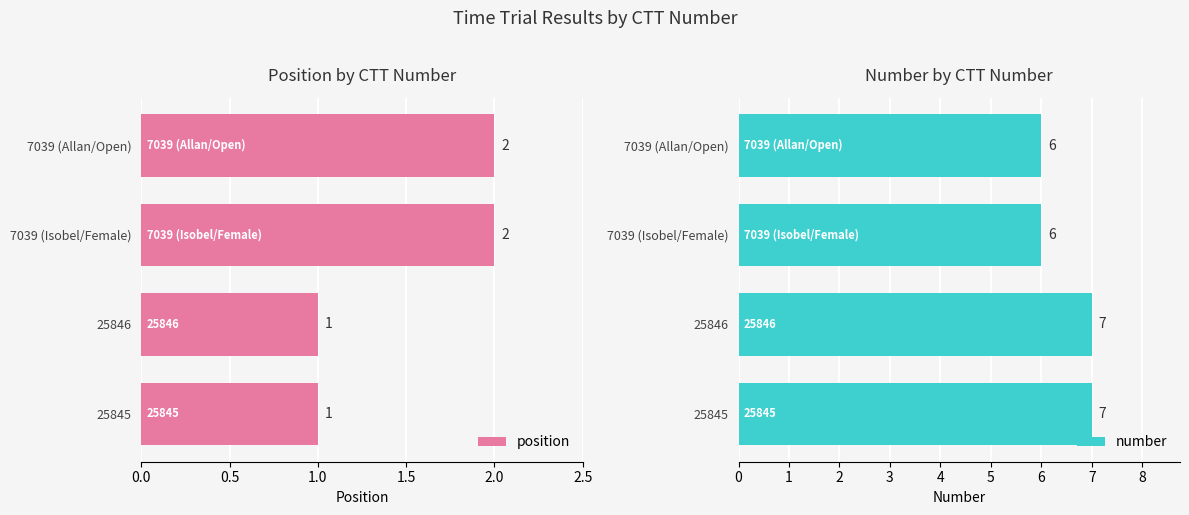

How many number values are between 6 and 7?

4